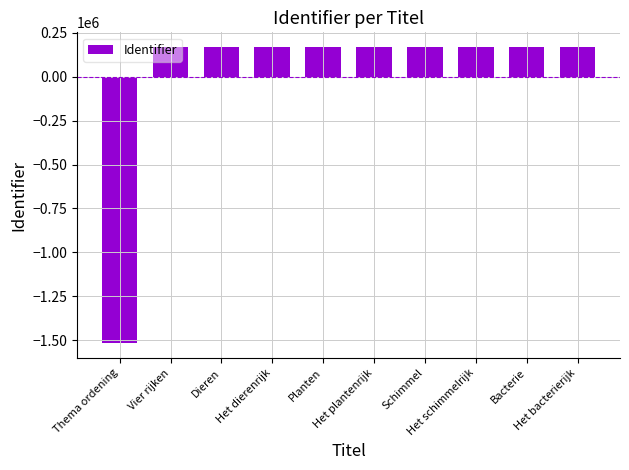

What is the value of the 10th bar from the left?

168672.8